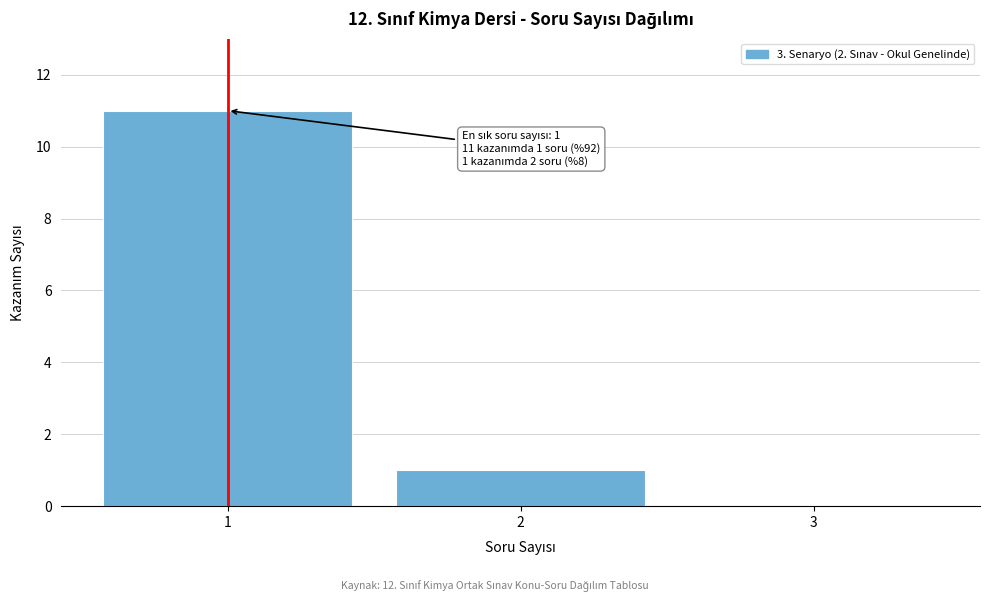

Over which range of the x-axis is the bar tallest?

0.5 to 1.5